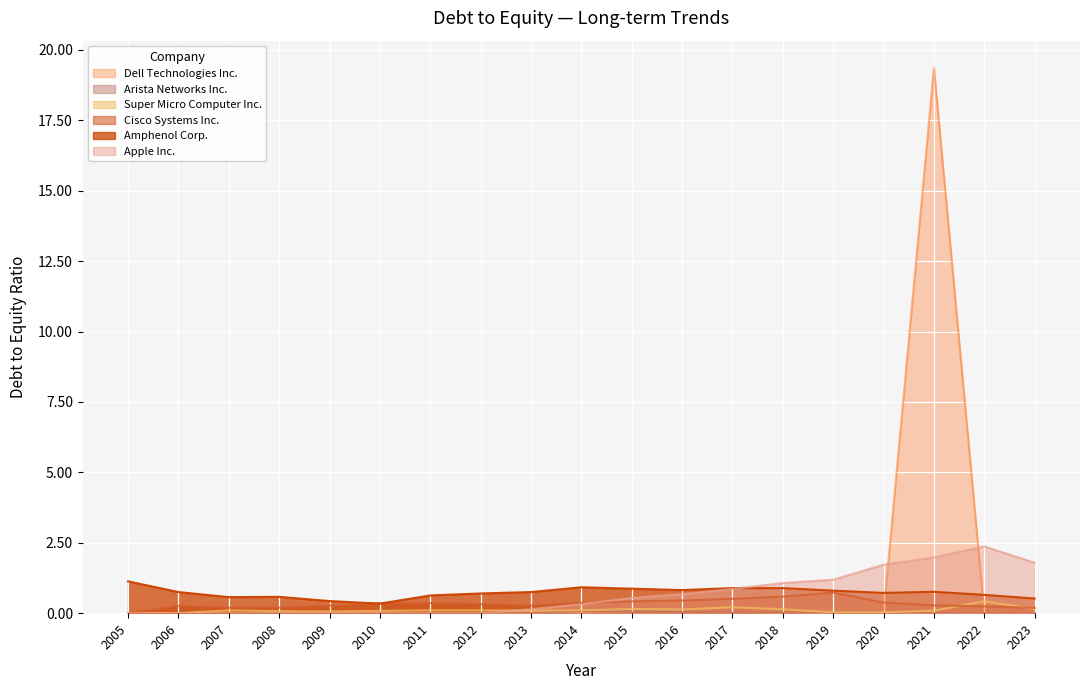

Which series ends up on top after the final intersection of Apple Inc. and Cisco Systems Inc.?

Apple Inc.